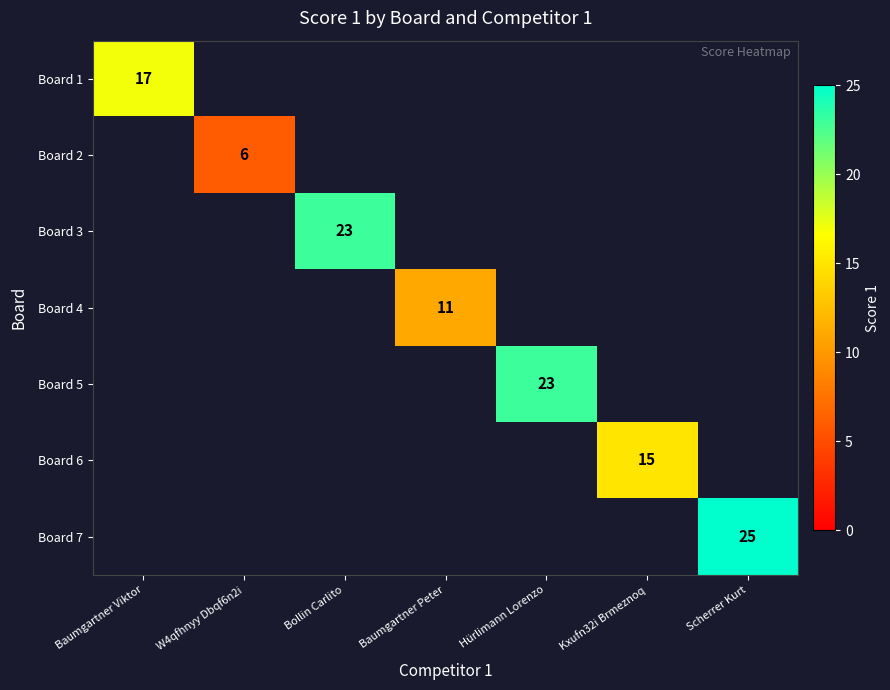

What is the minimum value shown in the chart?

6.0